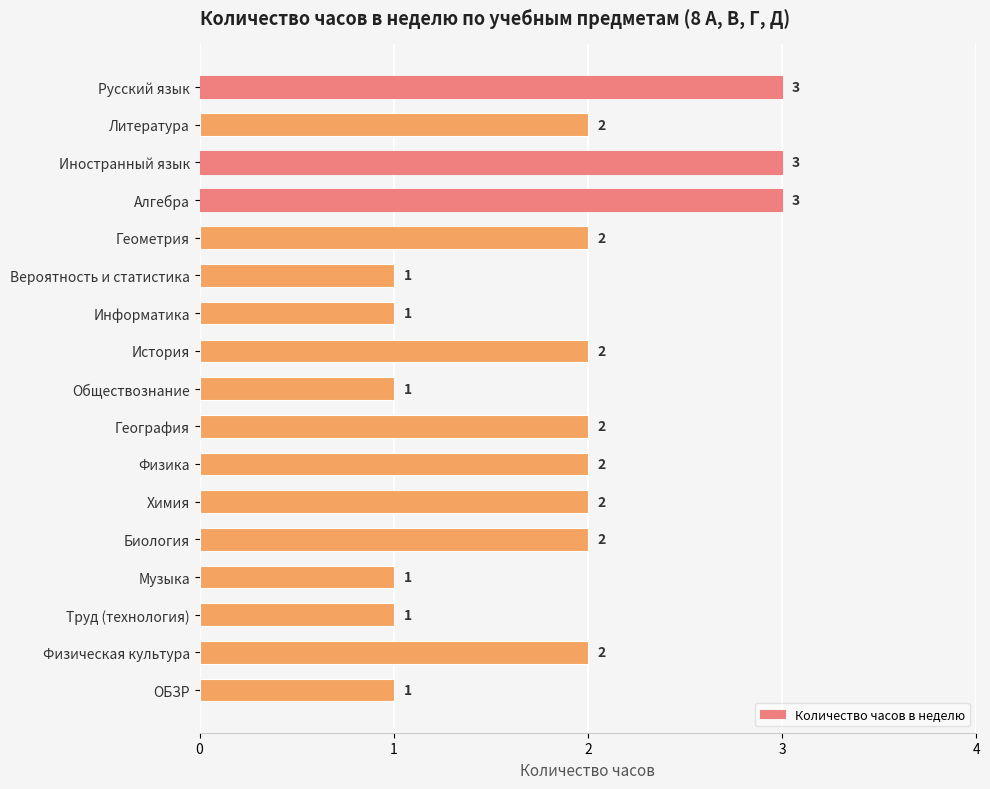

What is the greatest value displayed?

3